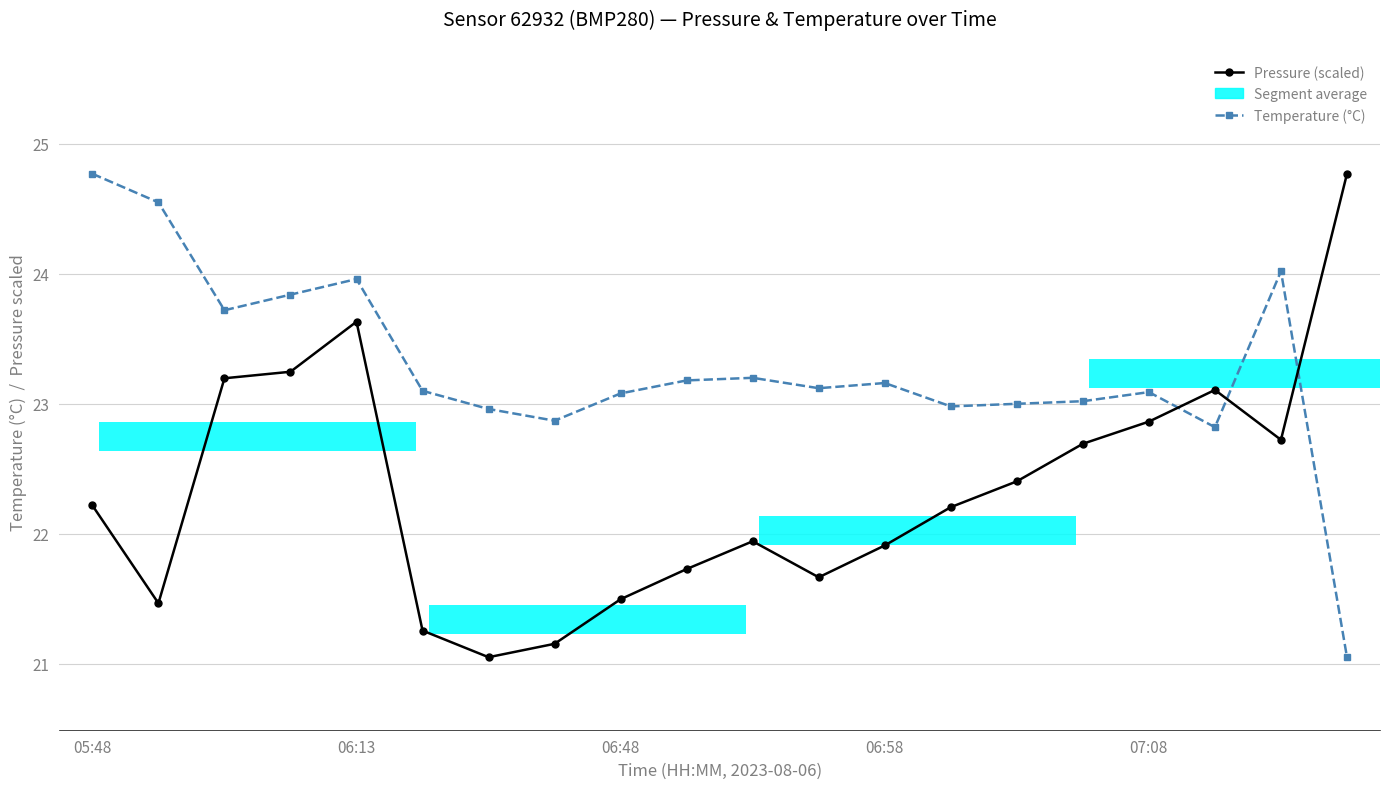

List the labels in order of Temperature (°C) value, smallest first.

19, 17, 7, 6, 13, 14, 15, 8, 16, 5, 11, 12, 9, 10, 06:48, 06:58, 07:08, 18, 06:13, 05:48